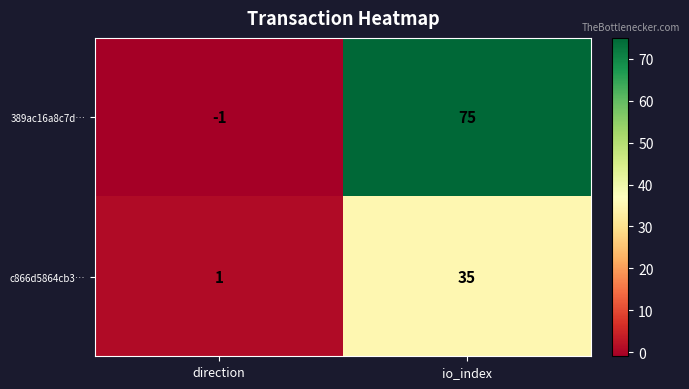

Reading left to right, what are all the values shown in this chart?

389ac16a8c7d…: -1	75
c866d5864cb3…: 1	35